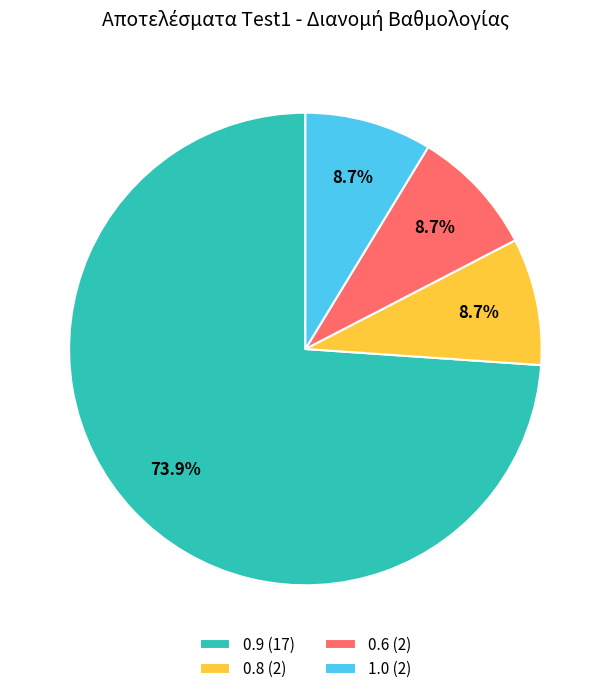

Which slice represents more than half of the pie?

0.9 (17)